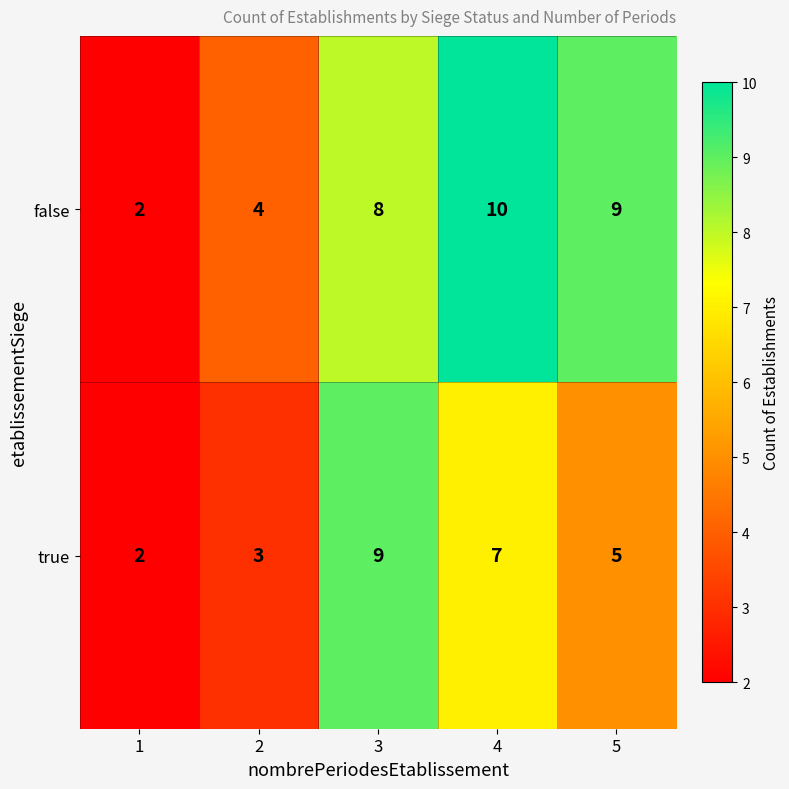

List the series in order of their peak value, lowest first.

true, false